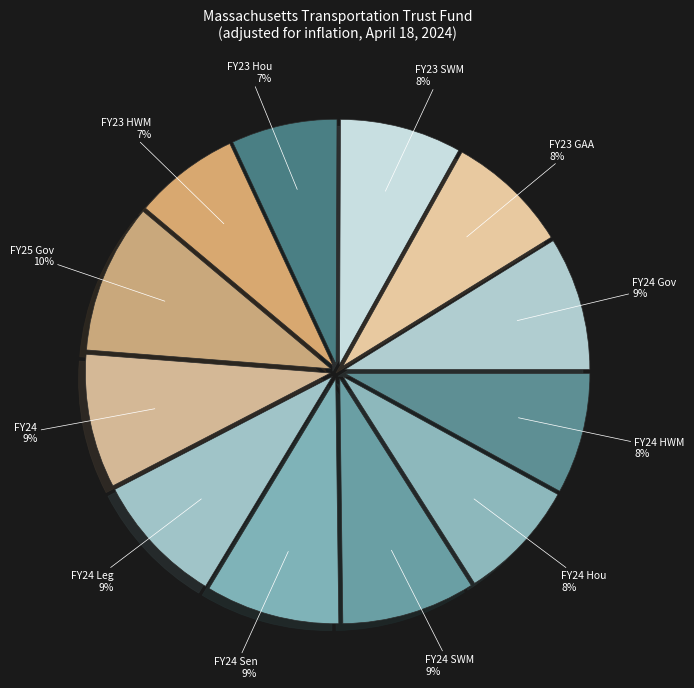

Is it true that FY25 Gov is 4% of the pie?

False